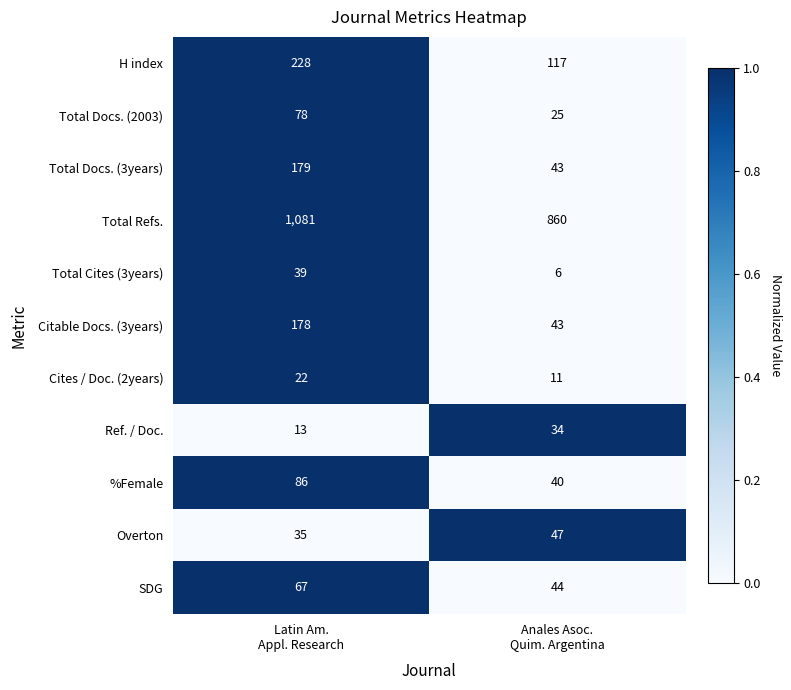

What is the highest value of the %Female series?

86